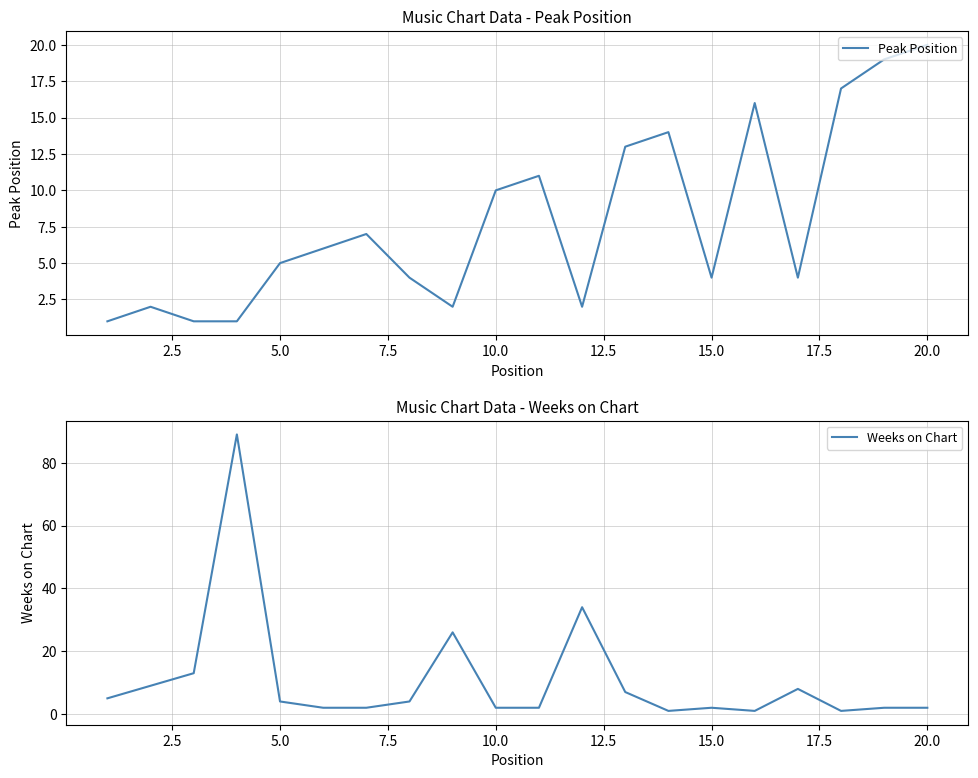

What is the maximum value for Peak Position?

20